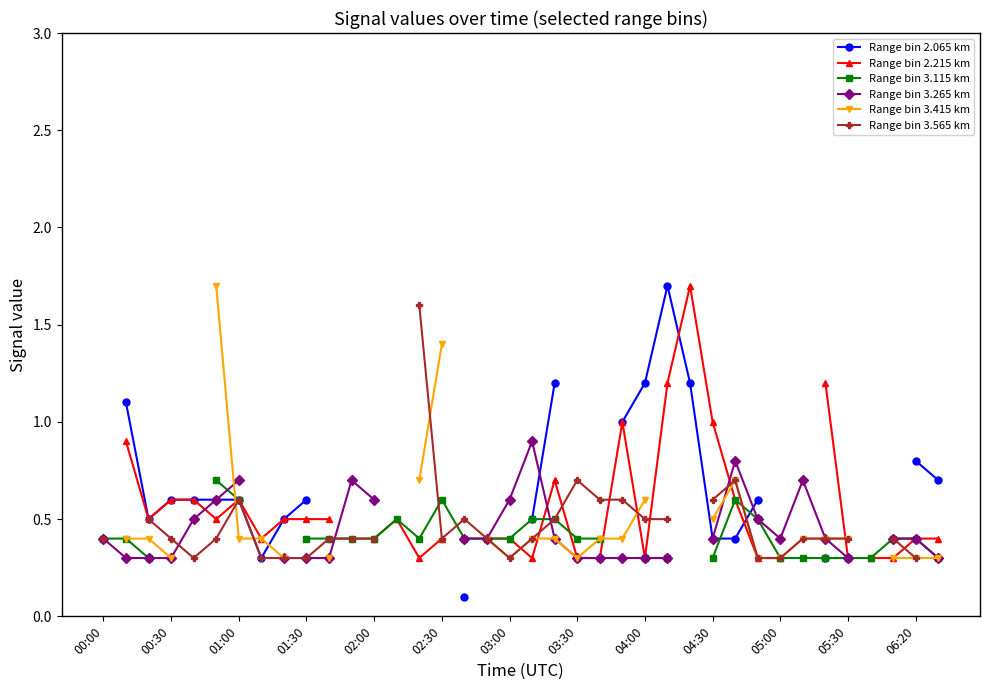

At which label does Range bin 3.265 km reach its peak?

19